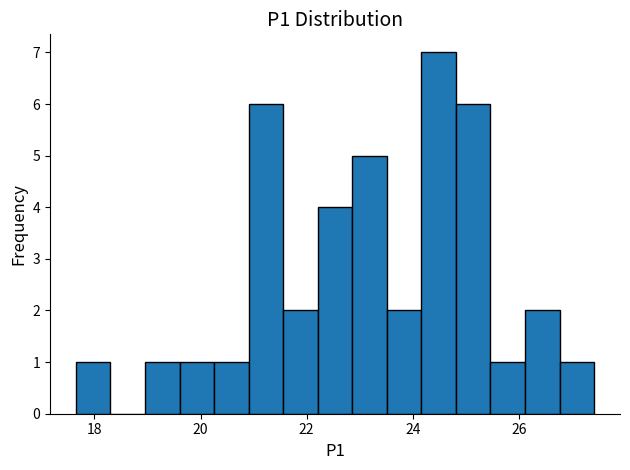

Read against the x-axis, roughly where is the centre of the tallest bar?

24.4